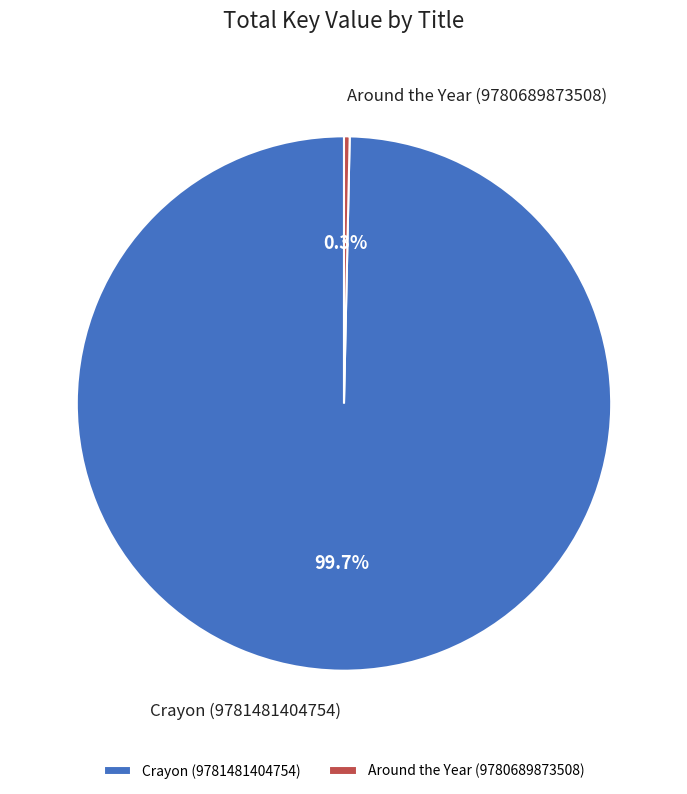

Is the sum of Around the Year (9780689873508) and Crayon (9781481404754) greater than half?

Yes